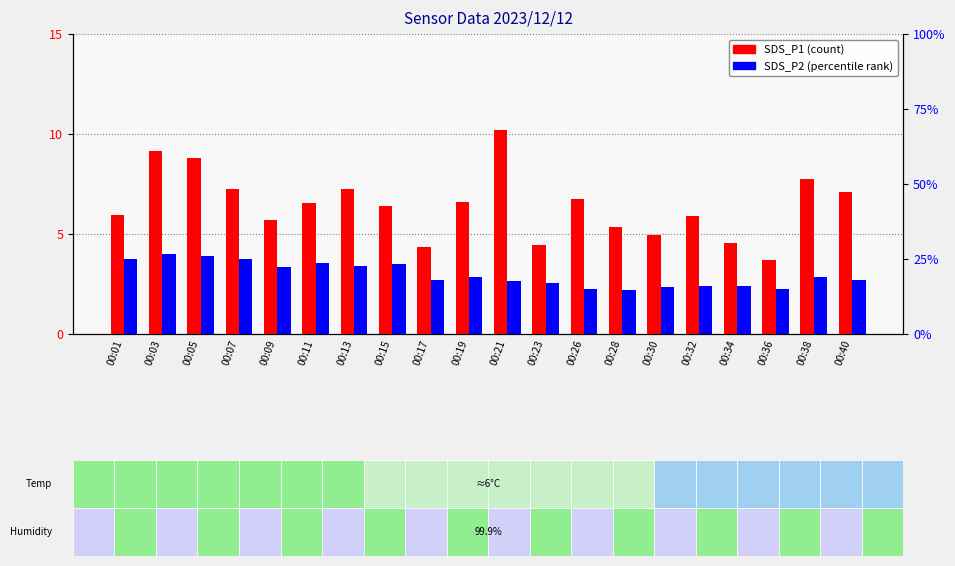

How many data points in SDS_P1 (count) are less than 6?

9